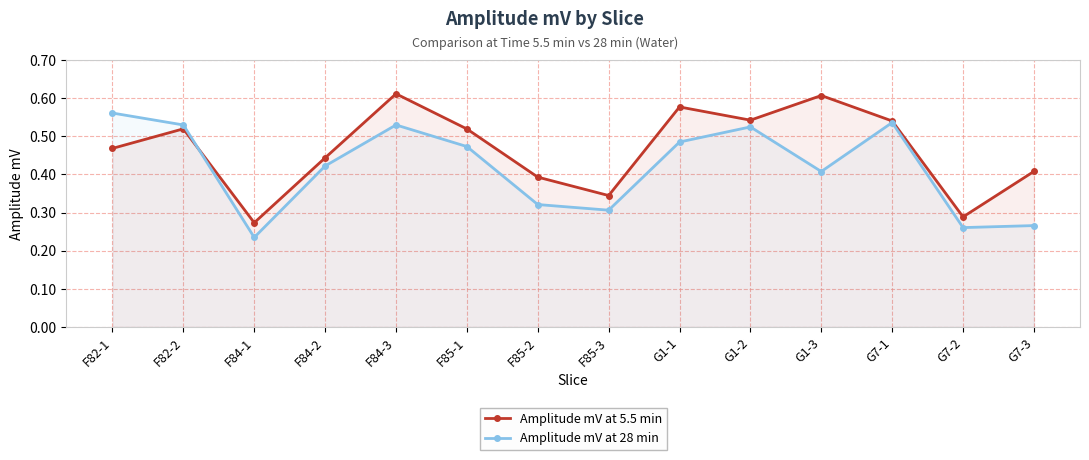

Where is the first local maximum for Amplitude mV at 5.5 min?

F82-2